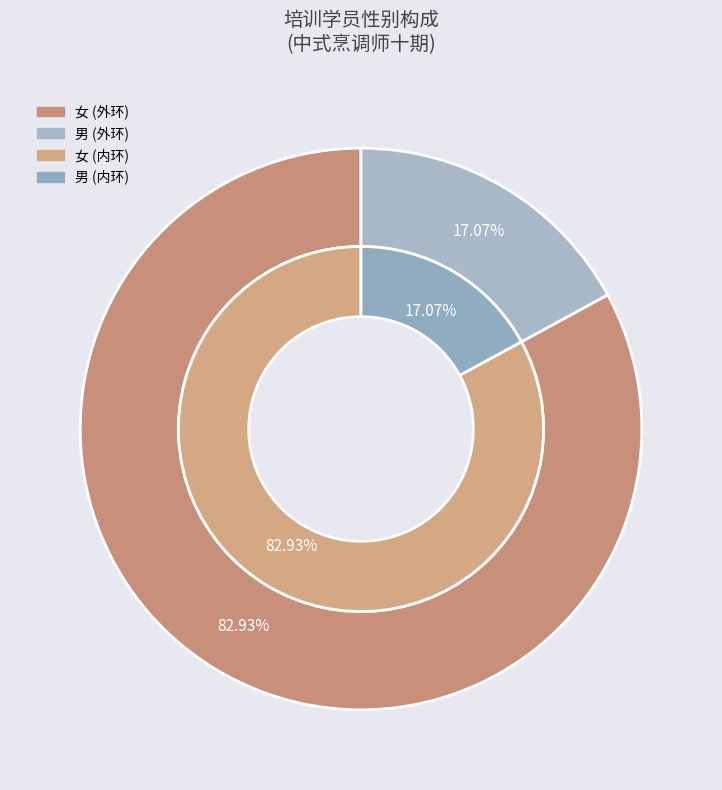

What is the largest slice in the pie chart?

女